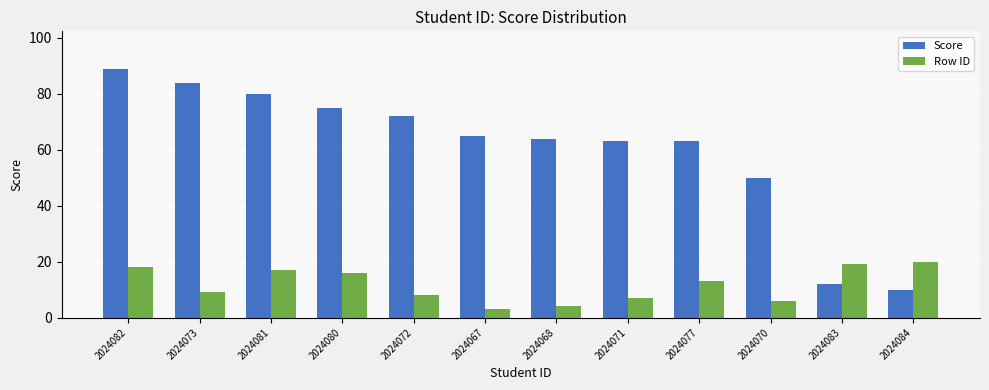

At how many categories does at least one series exceed 61?

9